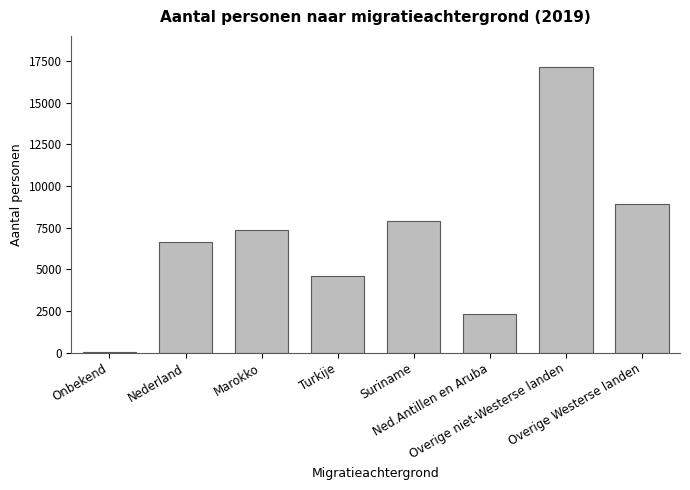

What is the sum of all values?

54725